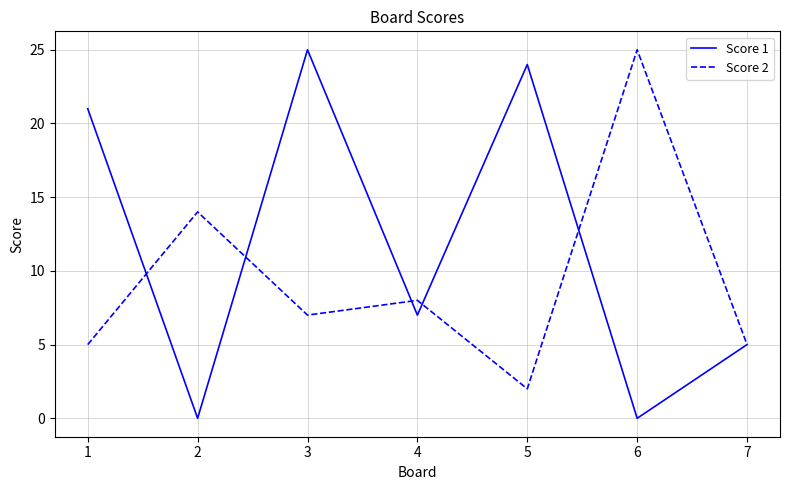

What is the greatest value displayed?

25